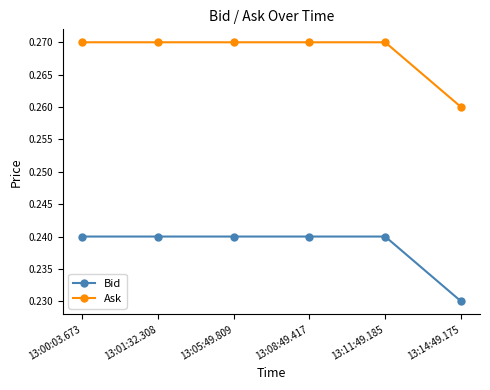

Rank the series by their average value, from highest to lowest.

Ask, Bid